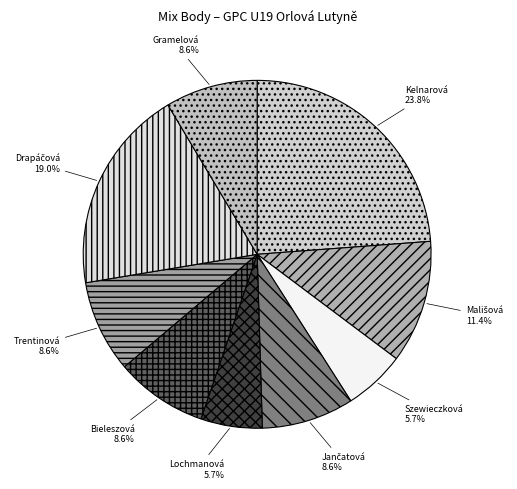

Which has a higher value, Trentinová or Szewieczková?

Trentinová